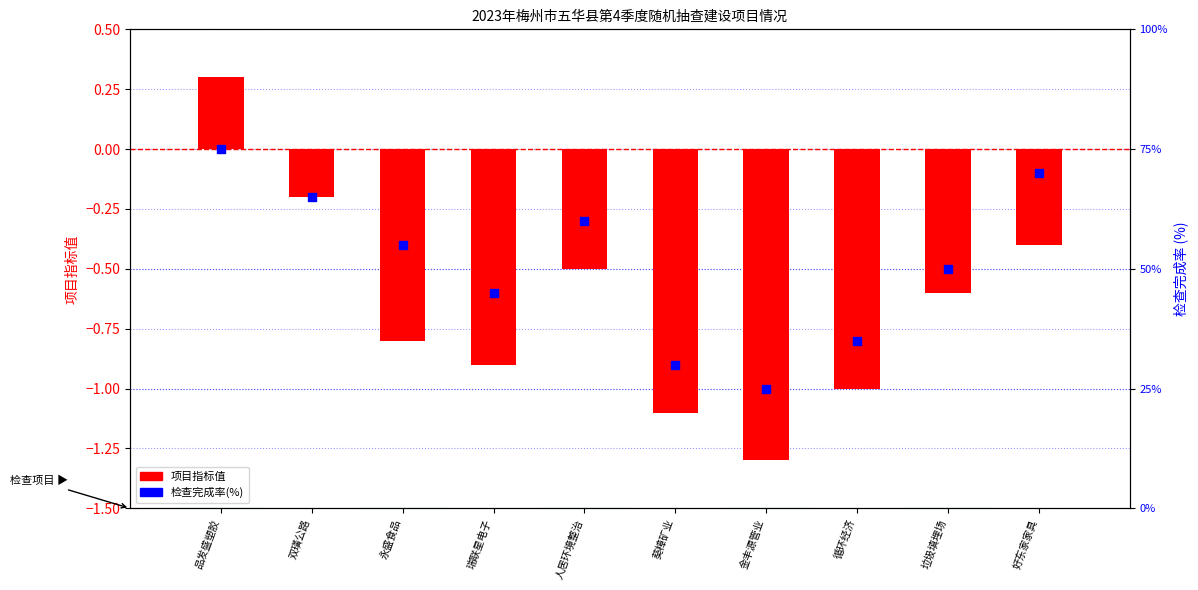

Which series has the widest spread of Y values?

检查完成率(%)